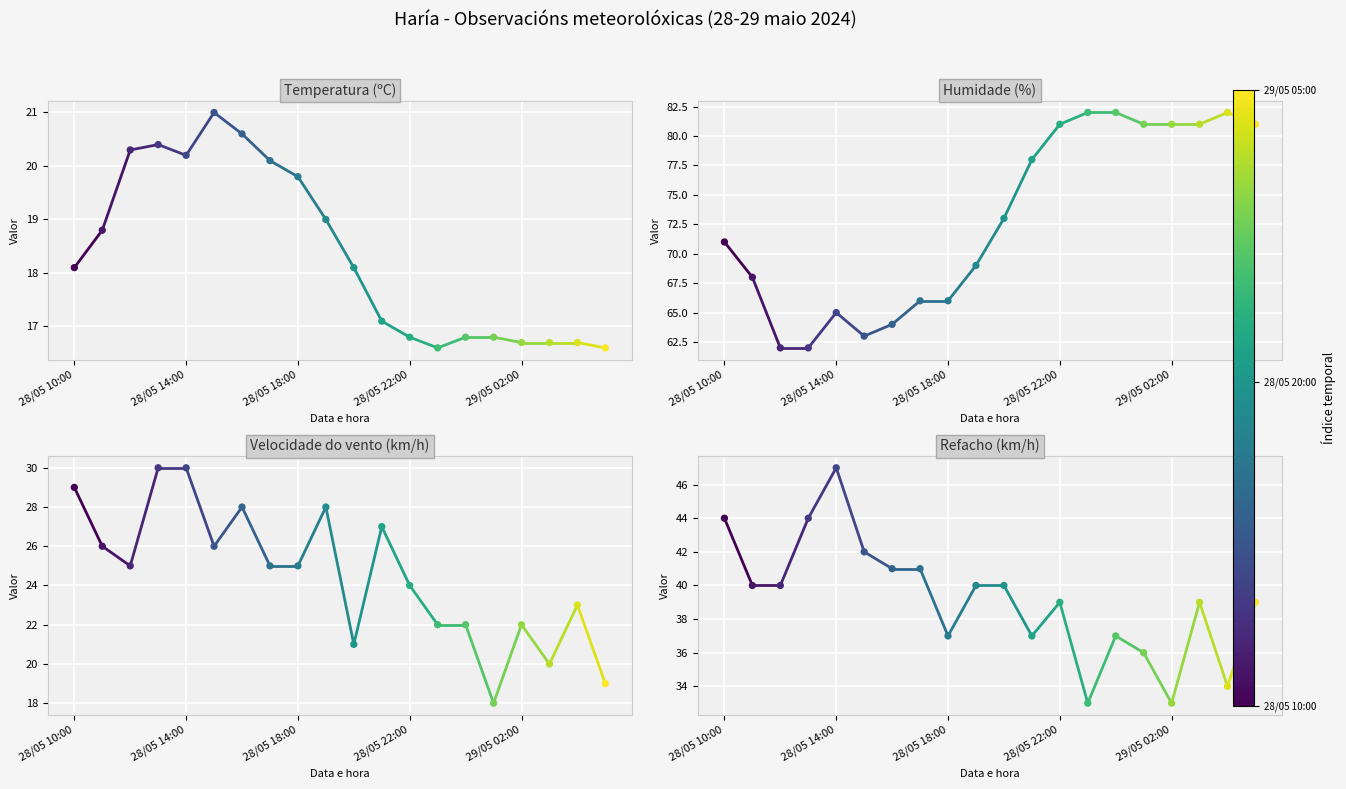

Is the value of Temperatura (ºC) at 28/05 10:00 greater than the value of Humidade (%) at 28/05 10:00?

No